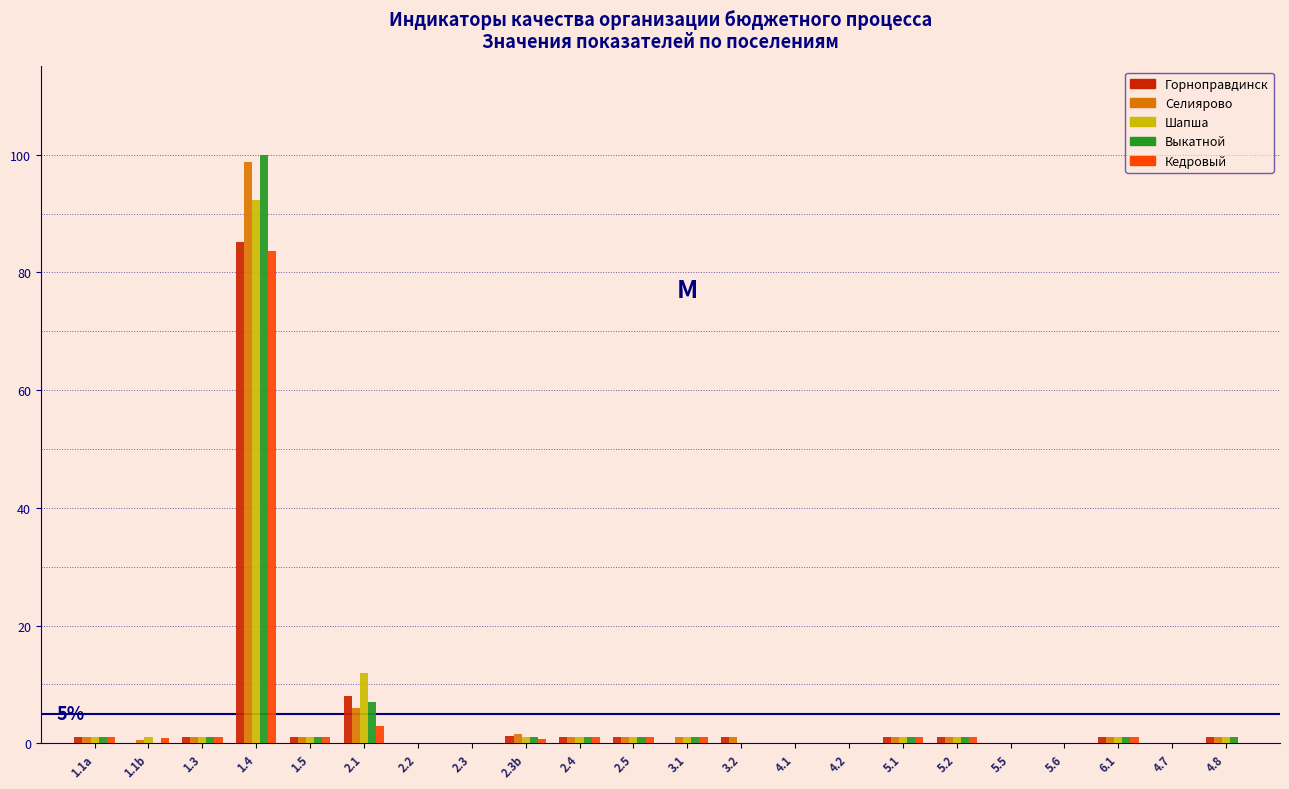

What is the sum of all Кедровый values?

97.1